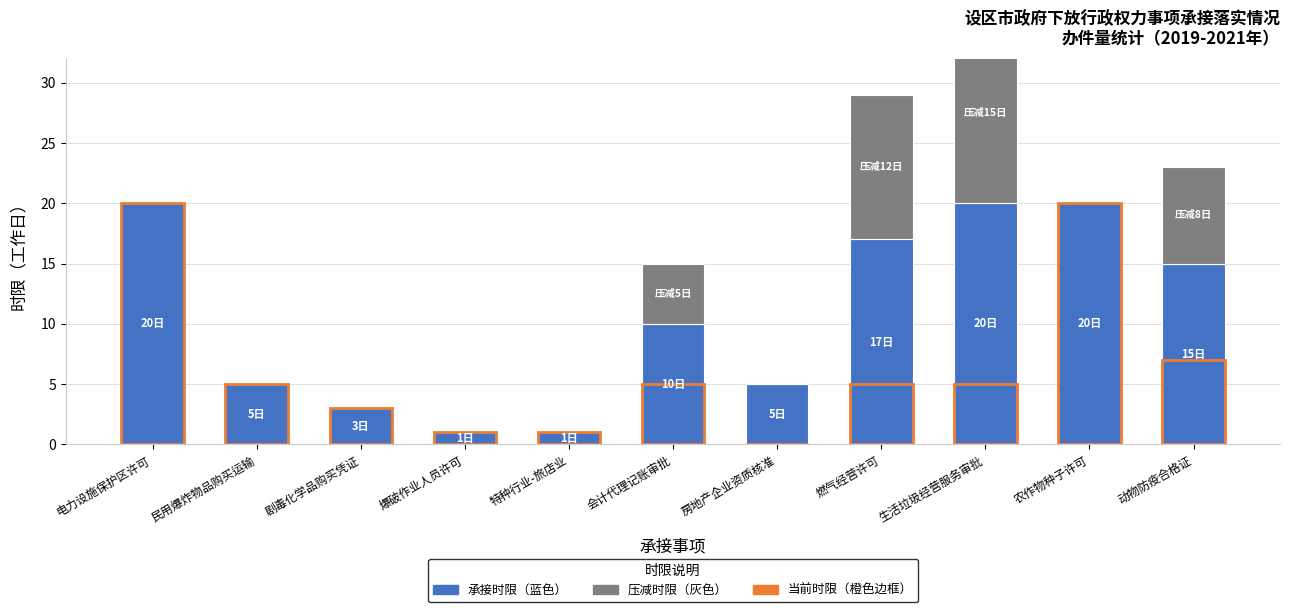

Rank the series by their average value, from lowest to highest.

压减时限（日）, 当前时限（日）, 承接时限（日）